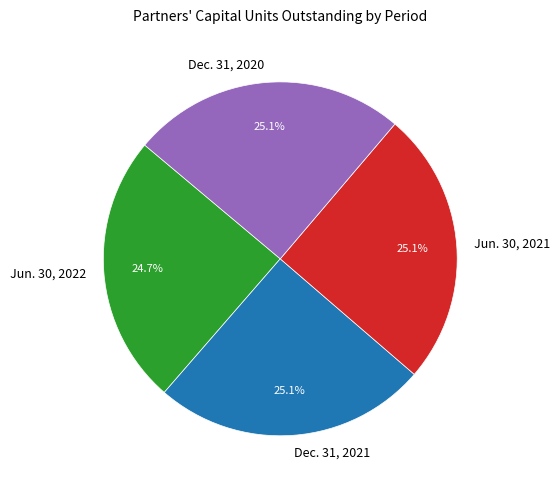

What percentage is the Dec. 31, 2021 slice, to the nearest percent?

25%